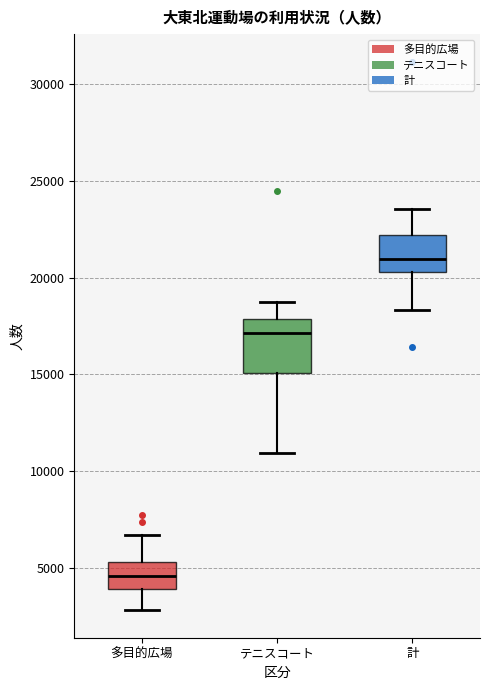

Which box's median line is the highest?

計